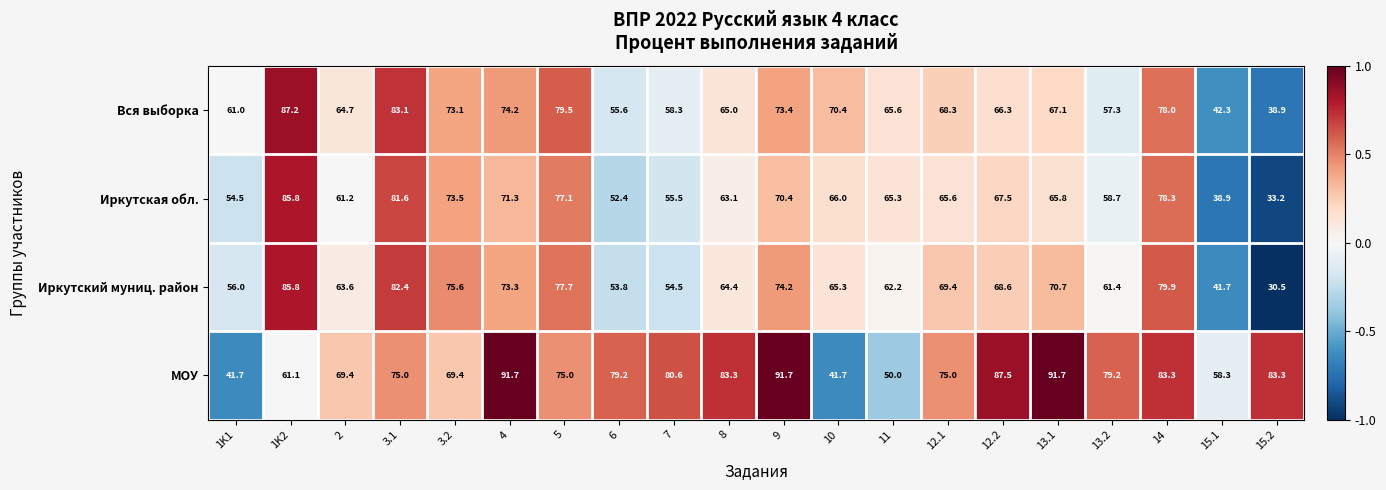

How many data points in Иркутский муниц. район are less than 68?

10